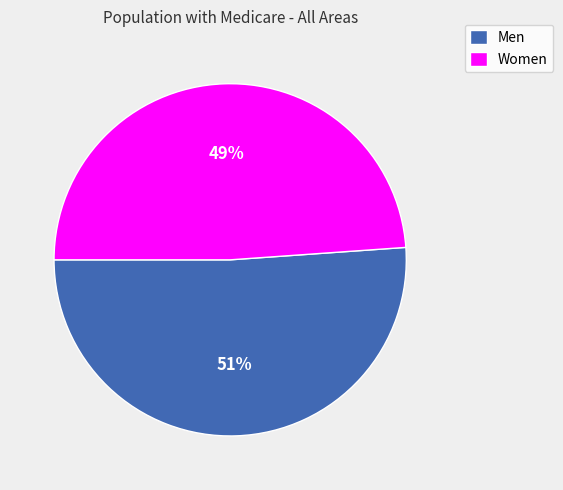

Between Women and Men, which is larger?

Men